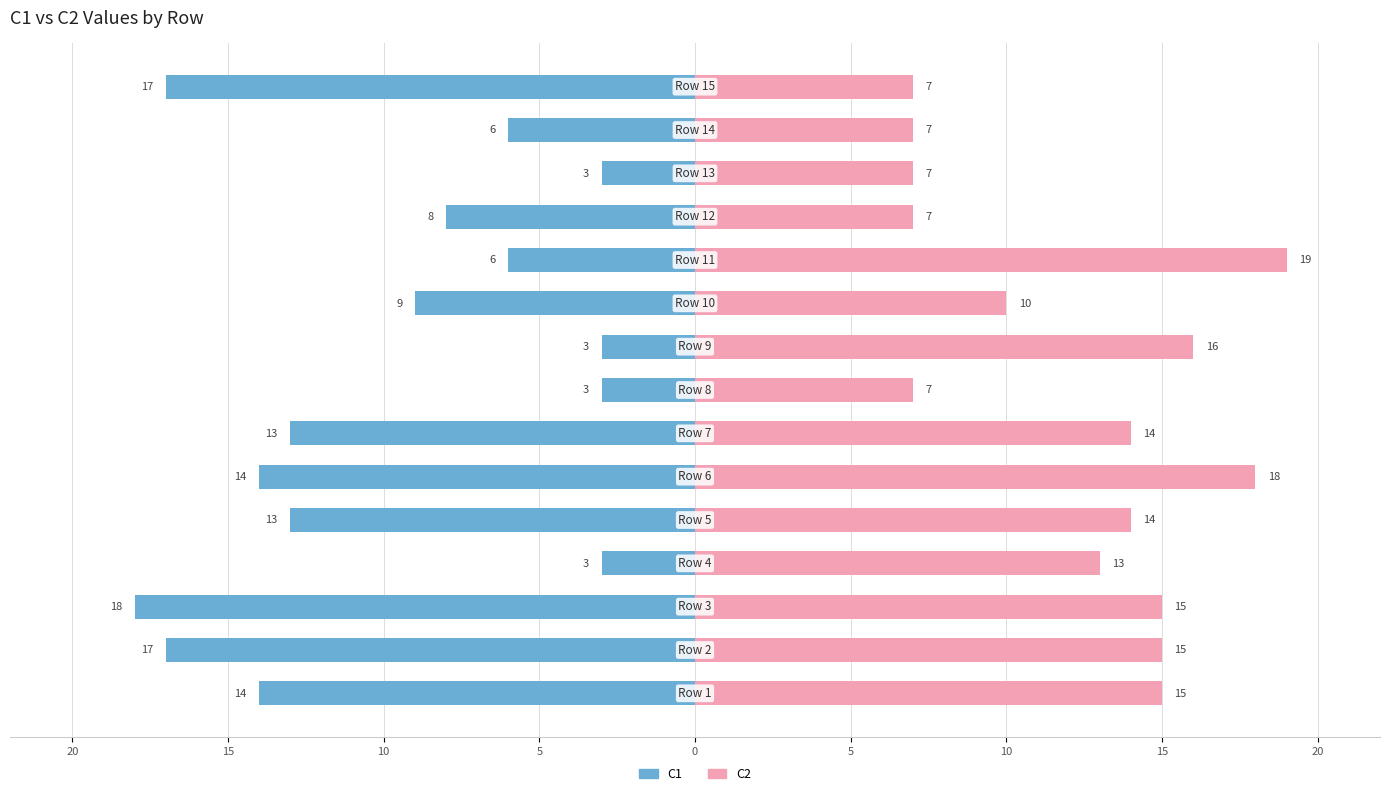

What is the difference between the maximum and minimum values in the C2 series?

12